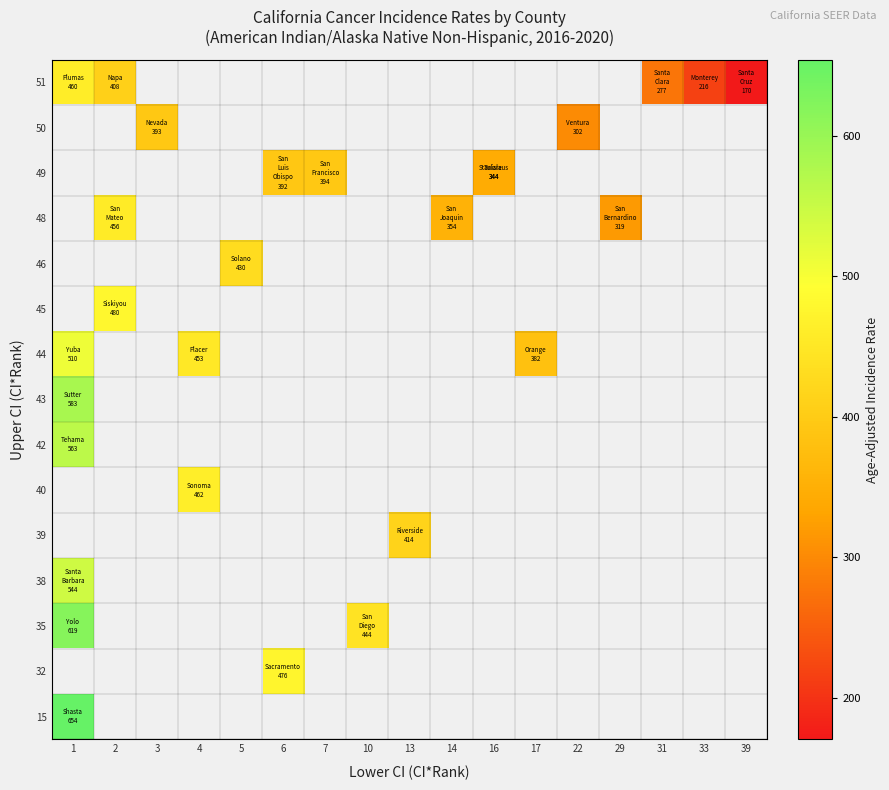

Which label corresponds to the largest value in the chart?

1